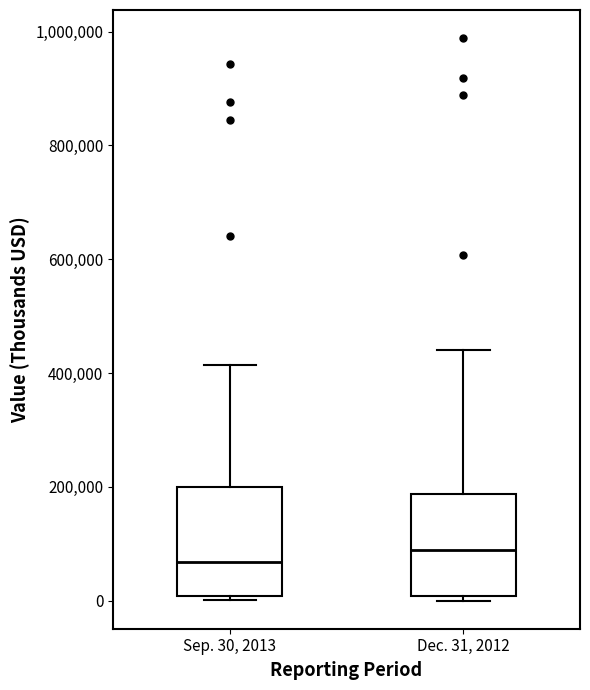

Which box has the lowest median line?

Sep. 30, 2013